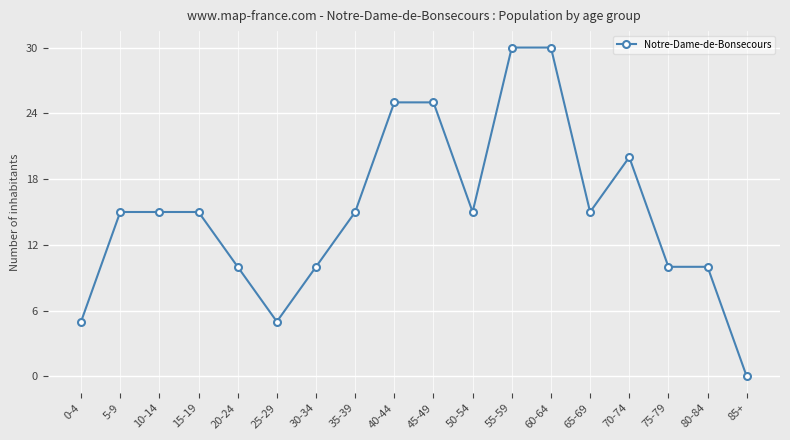

Count the number of categories in the chart.

18